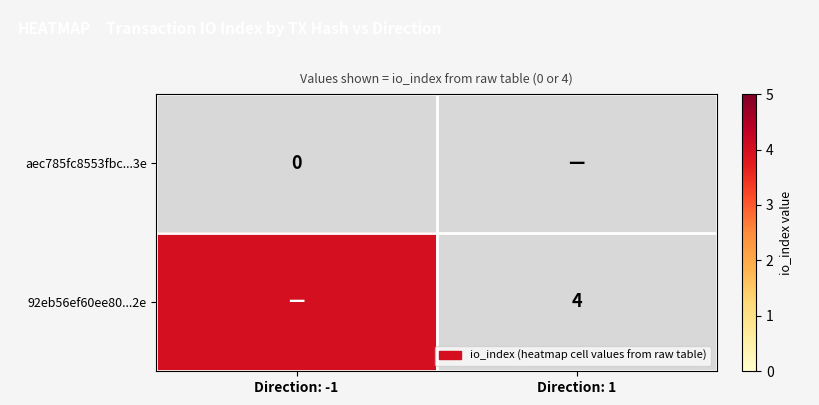

What is the greatest value displayed?

4